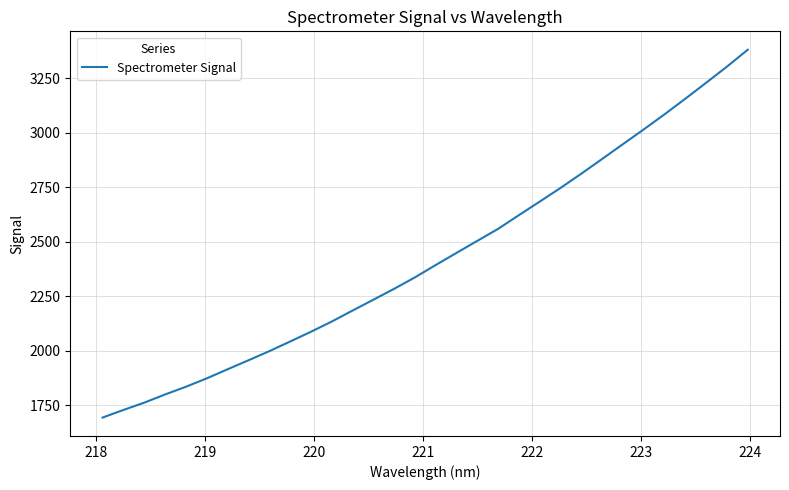

What is the difference between the maximum and minimum values?

1686.5